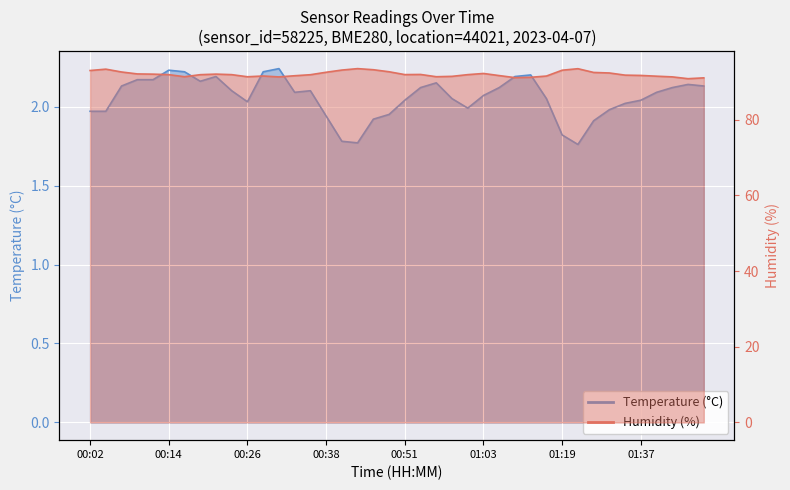

What are all the series names shown in the legend?

Temperature (°C), Humidity (%)